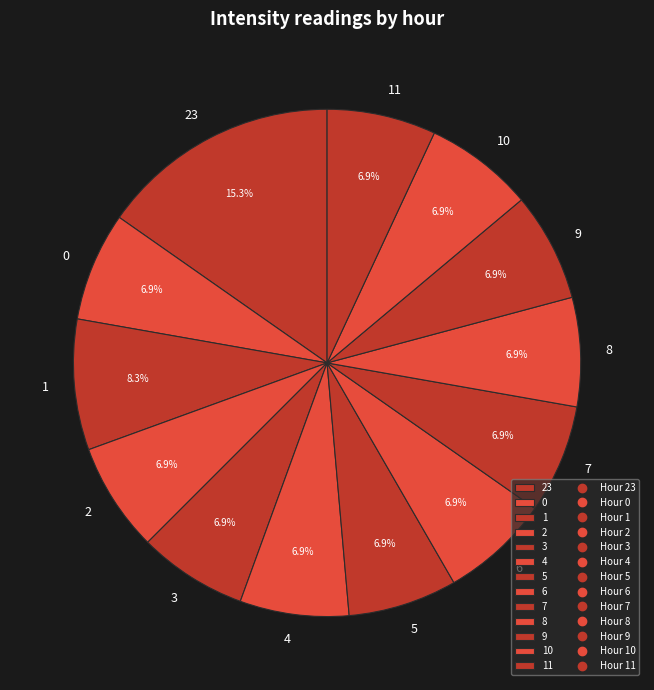

How many segments does this pie chart have?

13